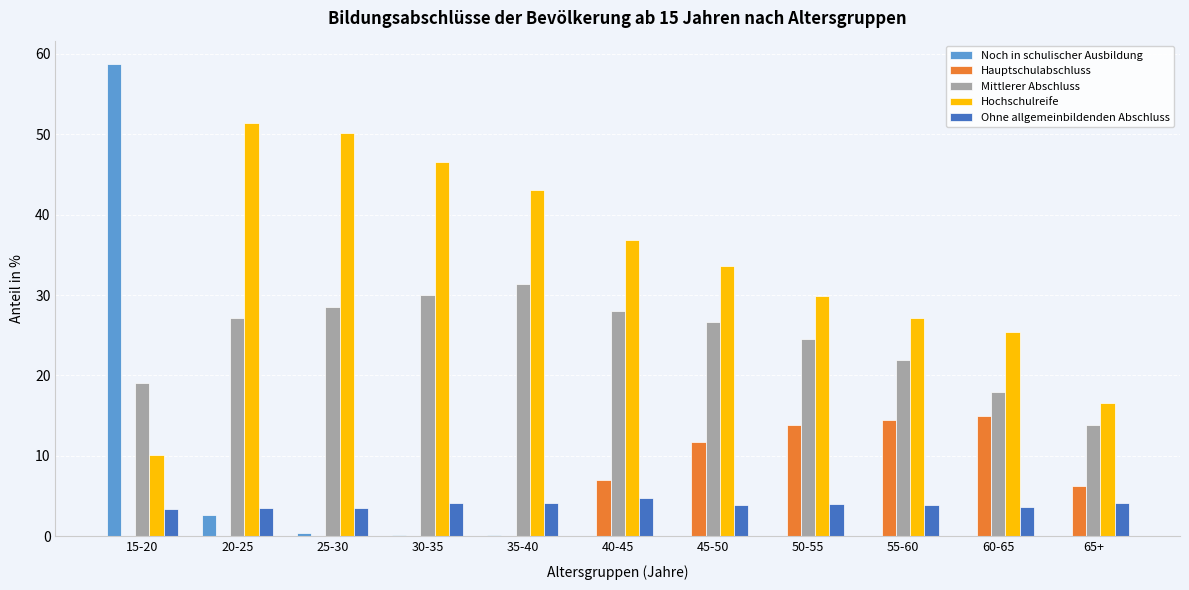

Is it true that Hochschulreife equals 16.6 at 65+?

True